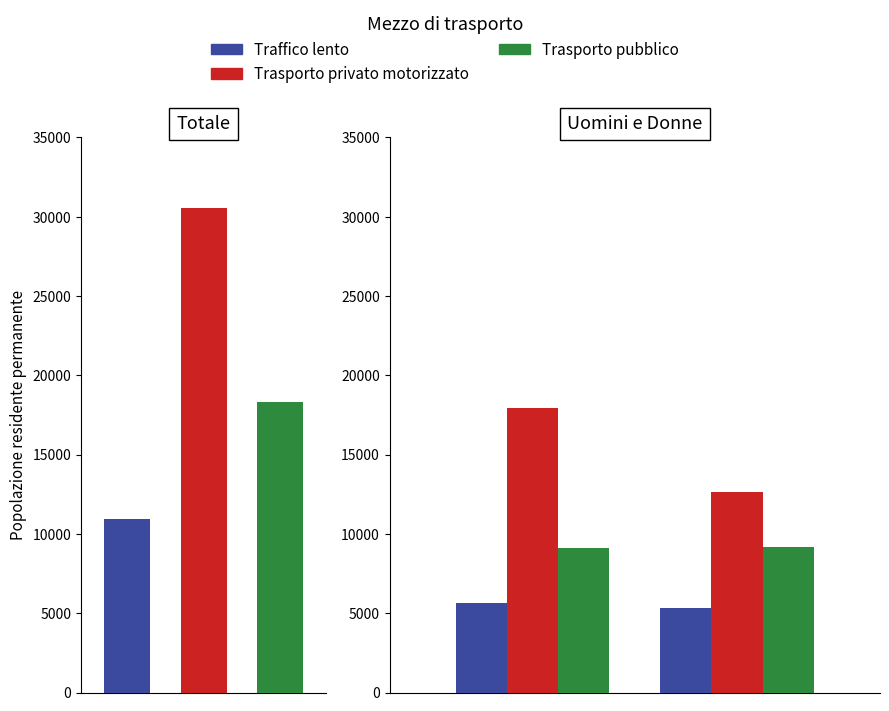

What is the difference between the maximum and minimum values in the Trasporto privato motorizzato series?

5236.1